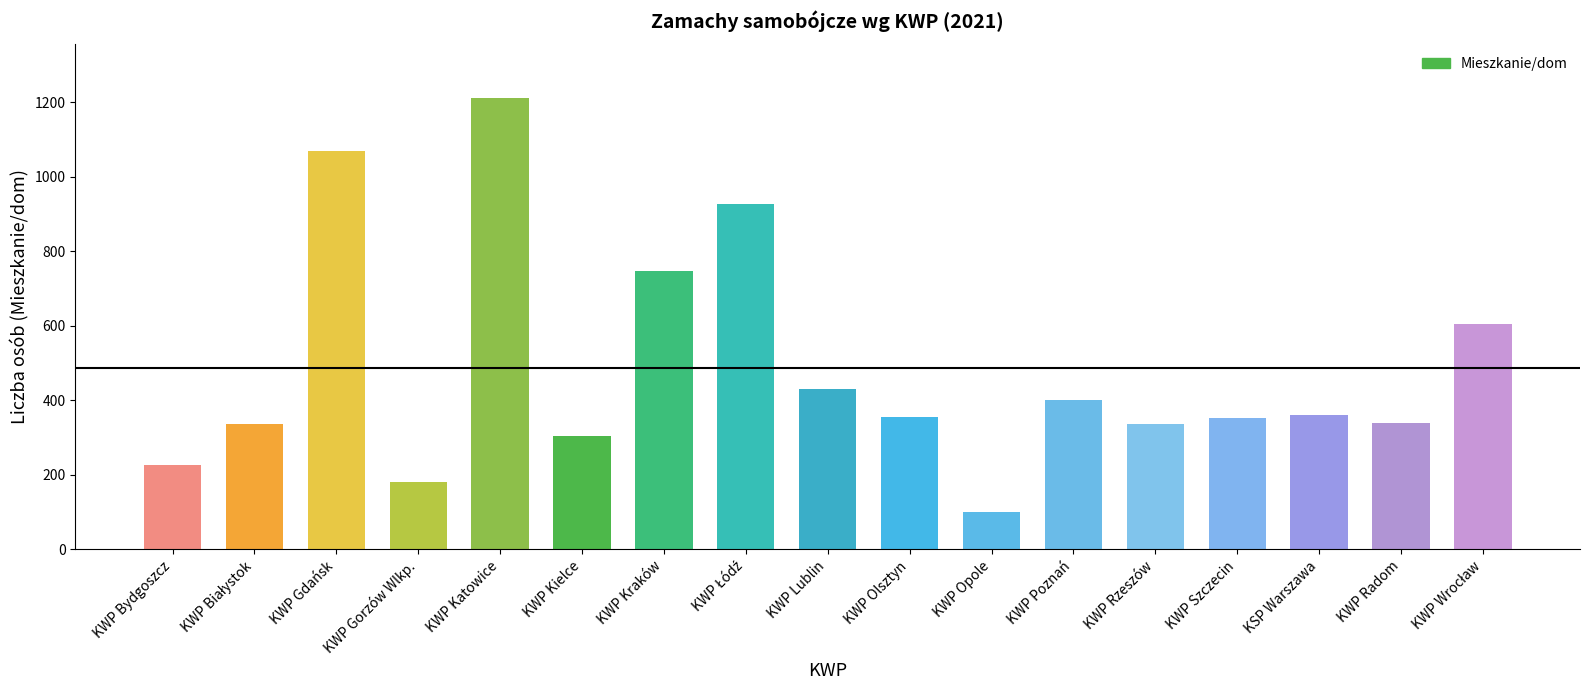

True or false: the data shows 748 at KWP Kraków.

True